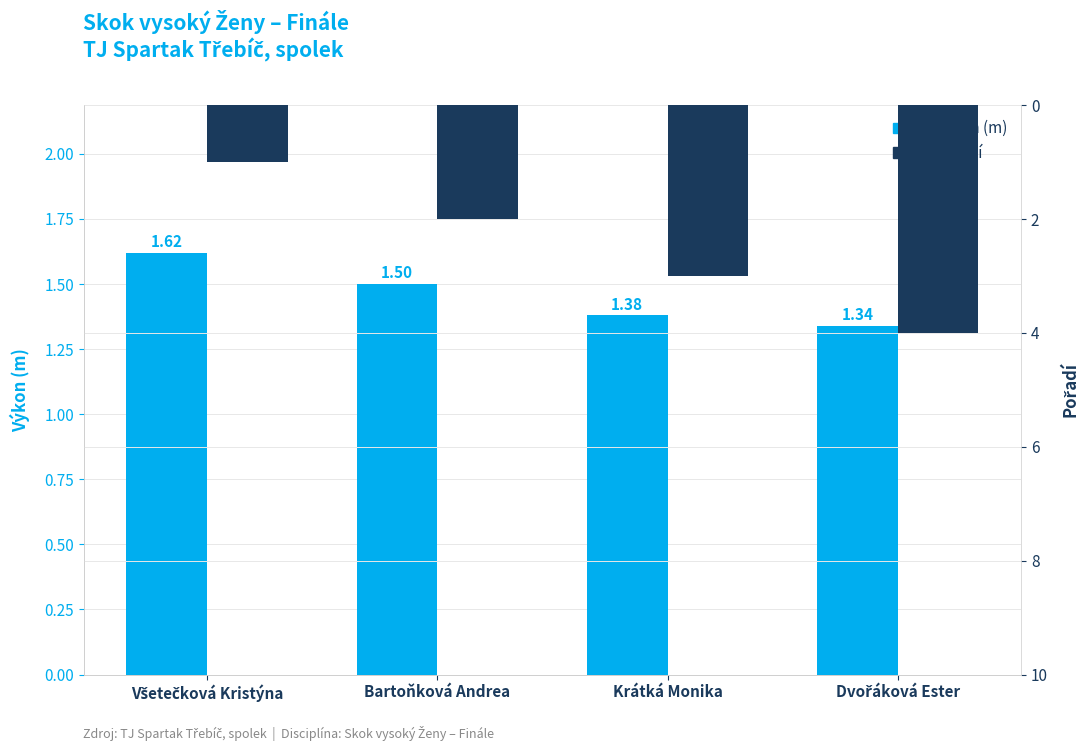

The value of Pořadí at Všetečková Kristýna is 1.5. True or false?

False